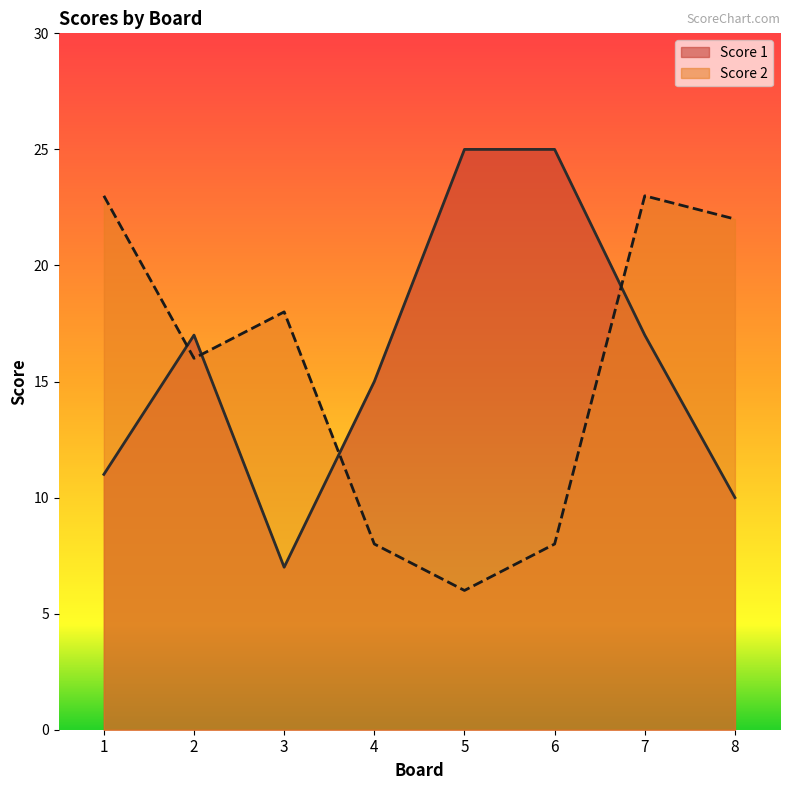

Between which two adjacent categories do Score 2 and Score 1 first intersect?

1 and 2